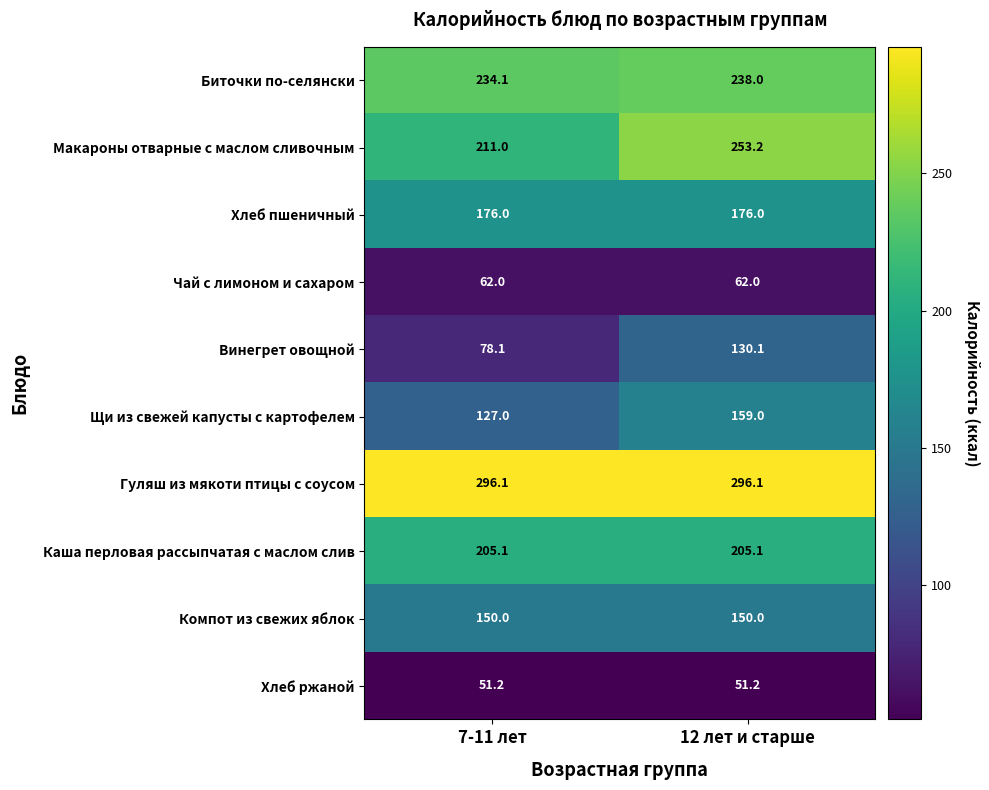

What is the total value across all series at 12 лет и старше?

1720.7